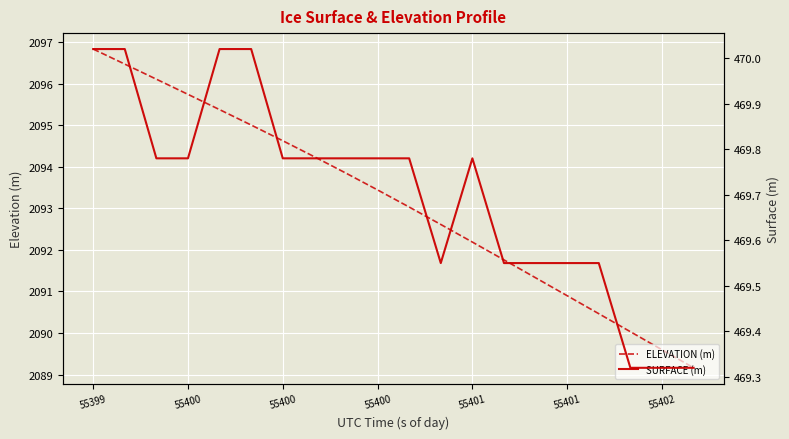

What is the total value across all series at 55401?

2562.0